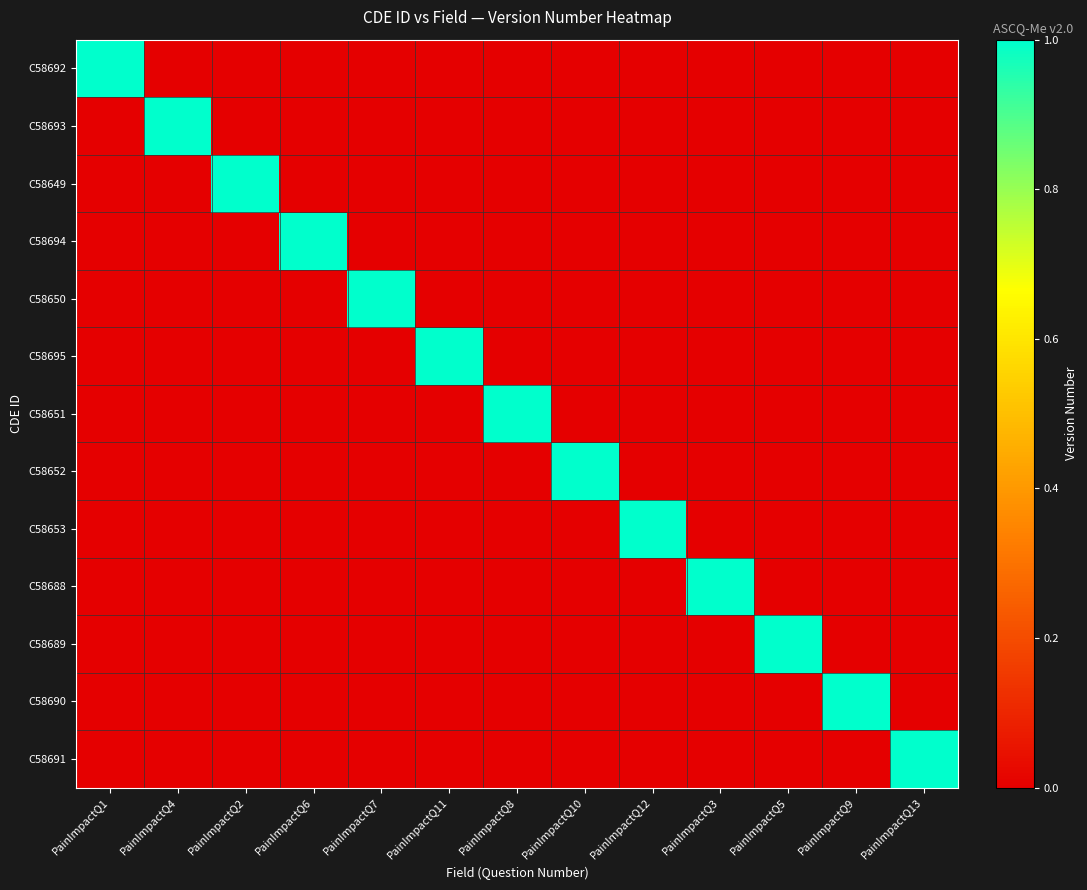

Count the number of categories in the chart.

13